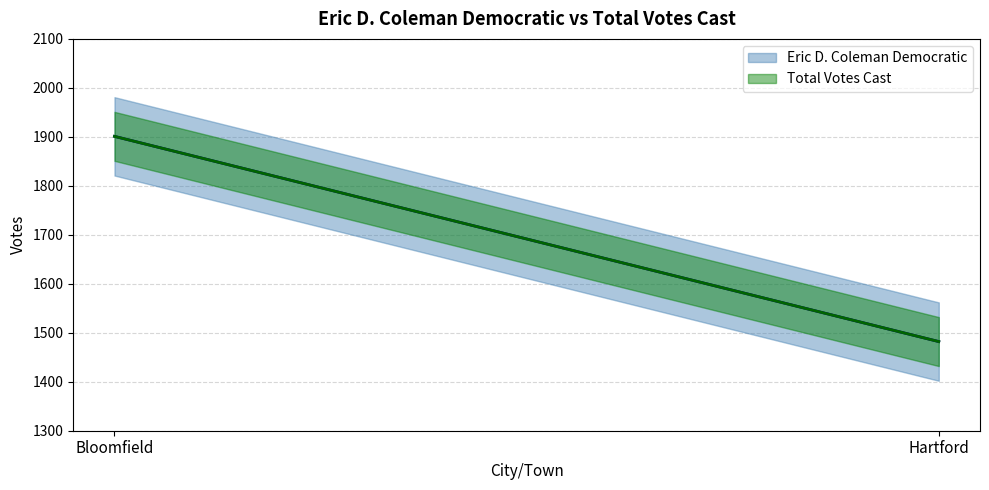

At how many categories does at least one series exceed 1568?

1